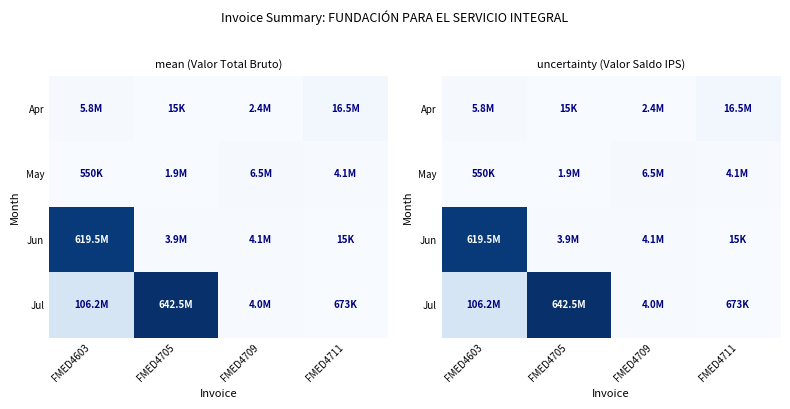

How many data points does each series have?

4